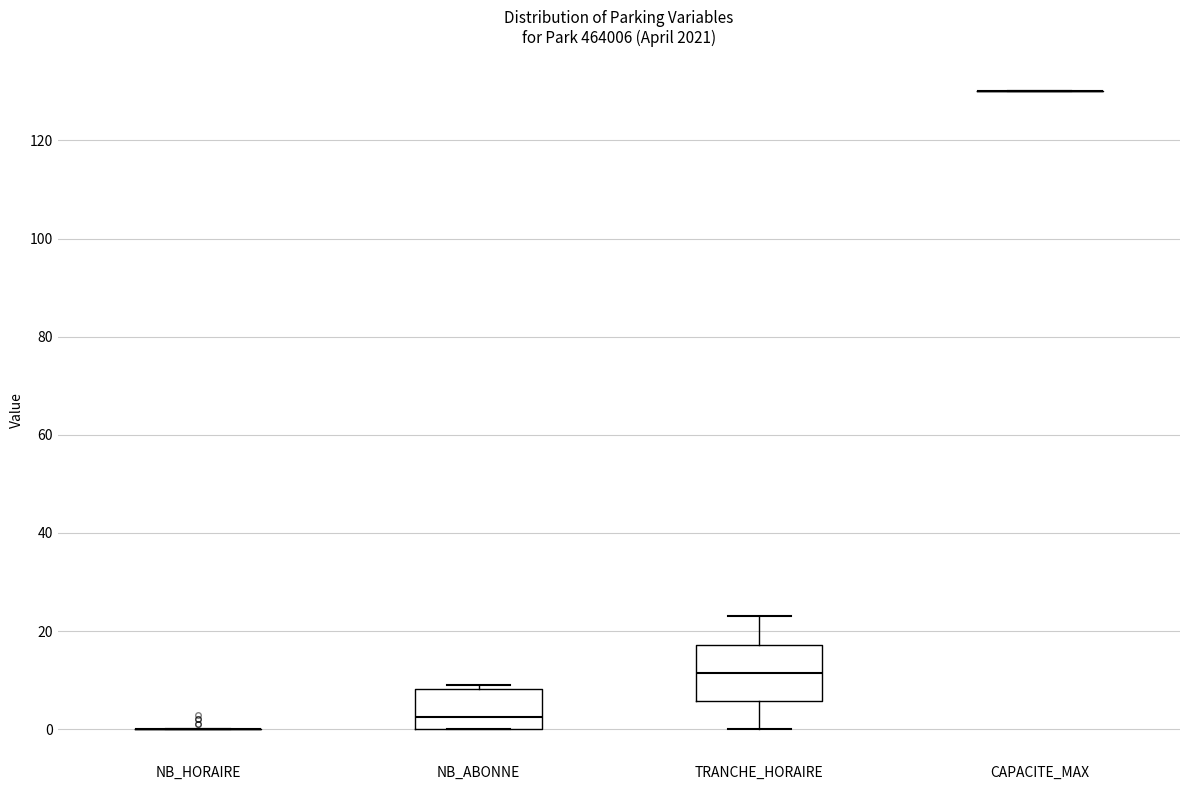

Where is the lower edge of the box for NB_ABONNE on the y-axis? The values are not printed on the chart, so give them approximately, as read against the axis.

0